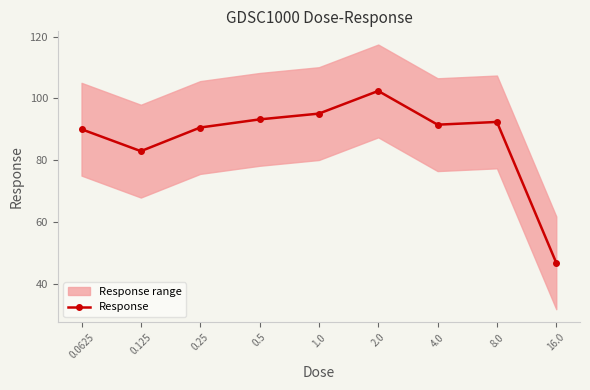

Is it true that the value at 8.0 is 92.4?

True